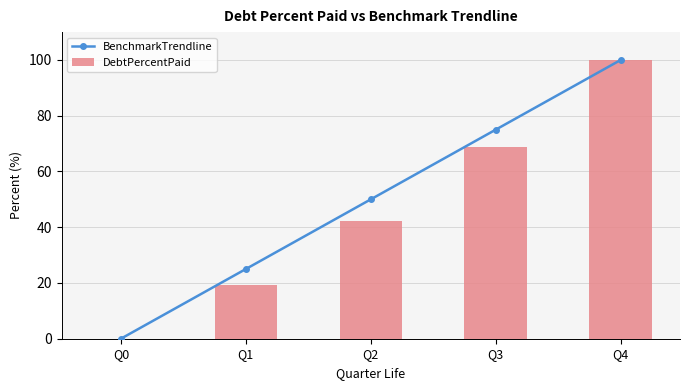

Is it true that BenchmarkTrendline equals 50.0 at Q2?

True